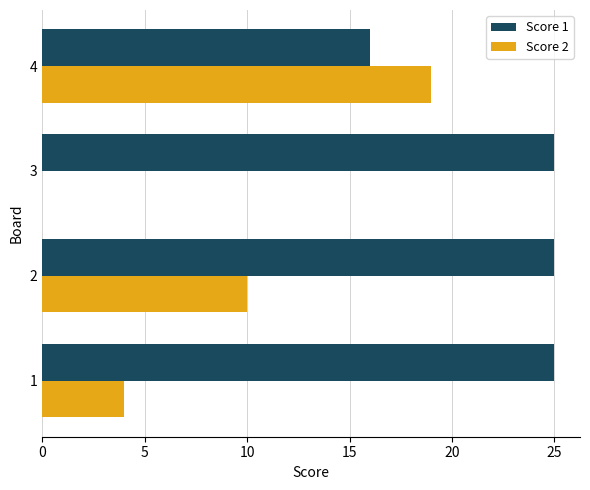

Is the value of Score 2 at 4 greater than the value of Score 1 at 3?

No